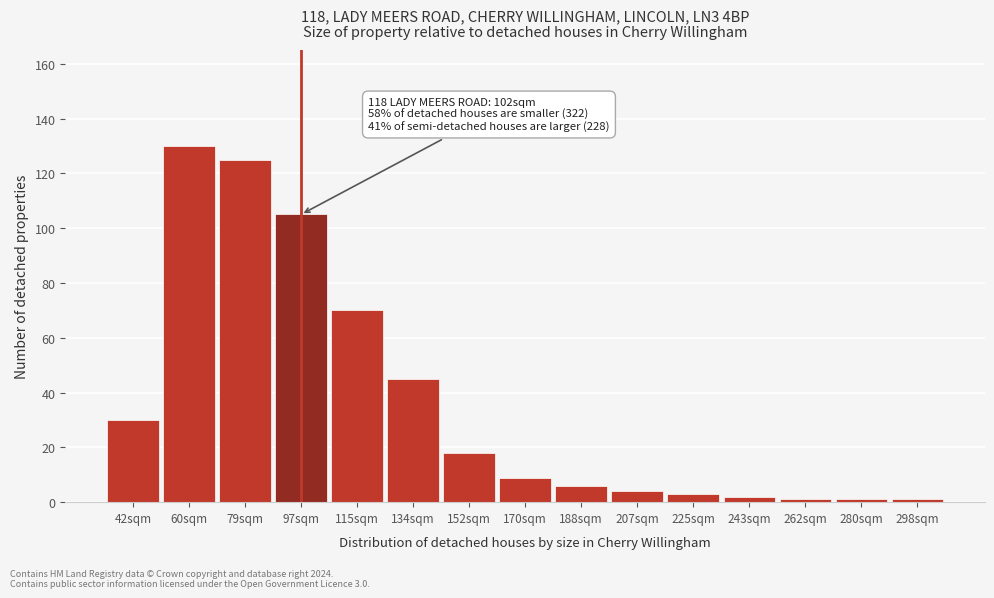

Reading left to right, what are all the values shown in this chart?

30	130	125	105	70	45	18	9	6	4	3	2	1	1	1